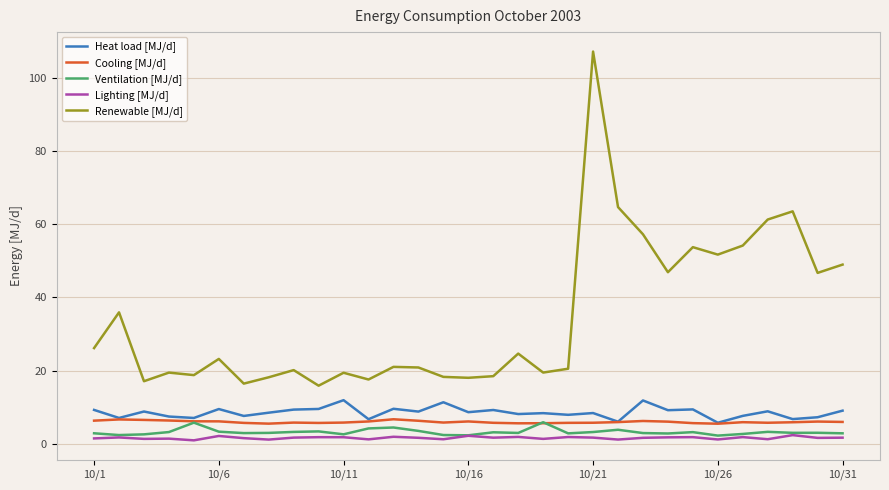

What is the difference between the second highest and minimum values in the Renewable [MJ/d] series?

48.7